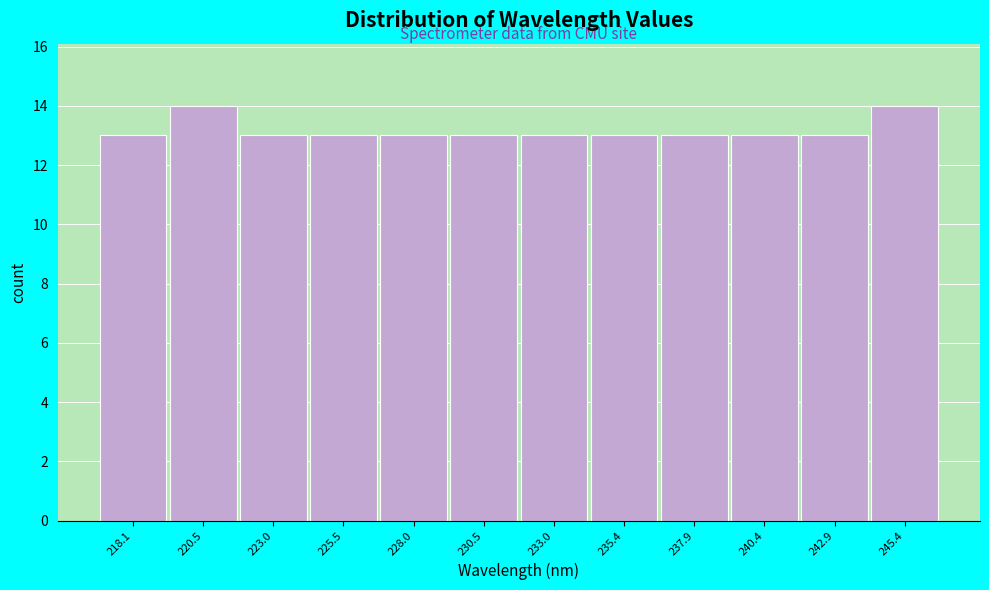

Reading right to left, transcribe all the data shown in this chart.

245.4=14	242.9=13	240.4=13	237.9=13	235.4=13	233.0=13	230.5=13	228.0=13	225.5=13	223.0=13	220.5=14	218.1=13